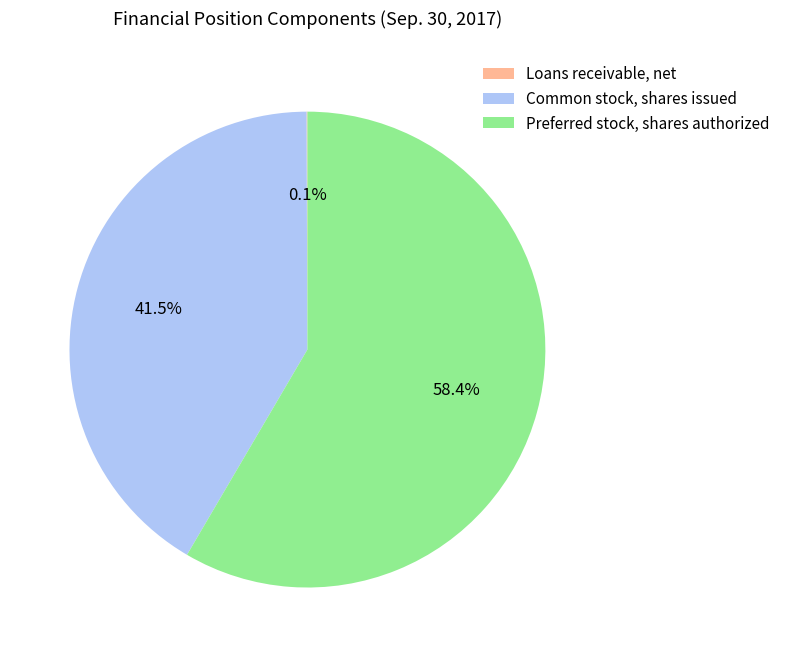

Is there any slice that represents more than half of the pie?

Yes